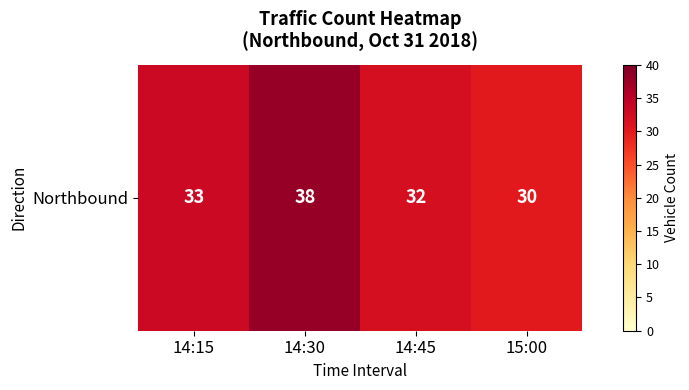

What is the change in value from 14:30 to 14:45?

-6